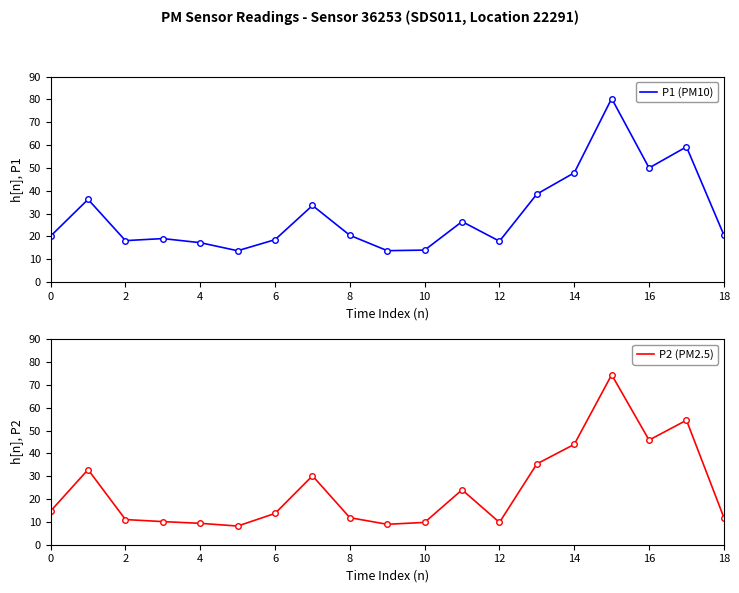

True or false: P1 (PM10) has a value of 20.1 at 0.

True